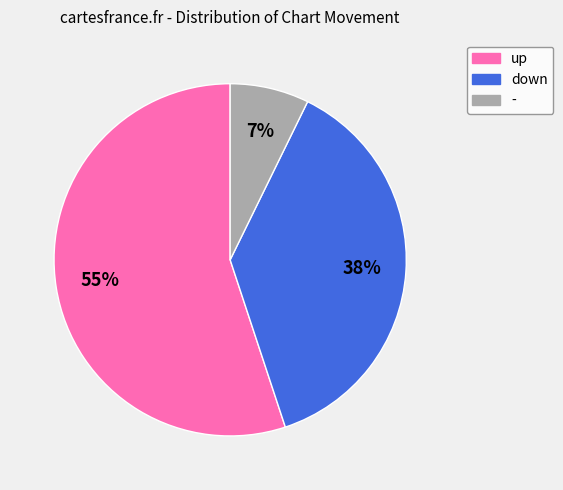

Count the number of slices in the pie.

3